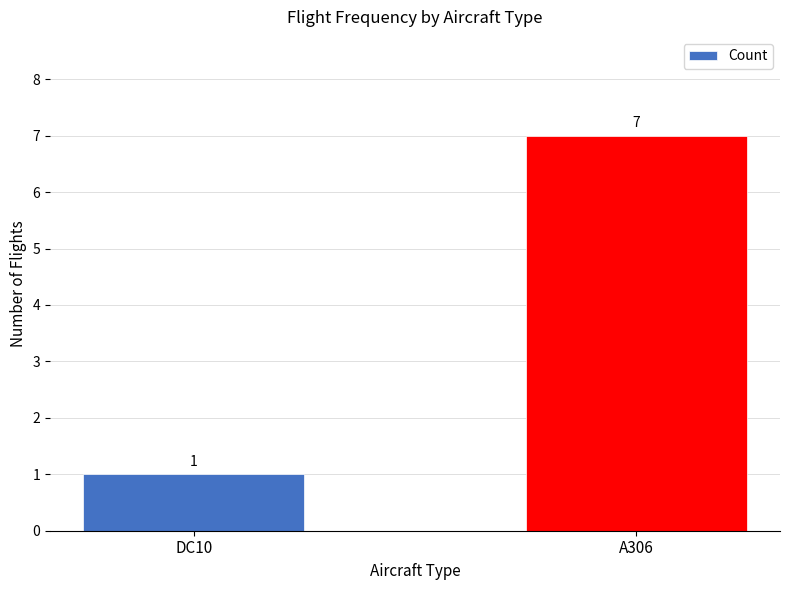

The value at DC10 is 1. True or false?

True